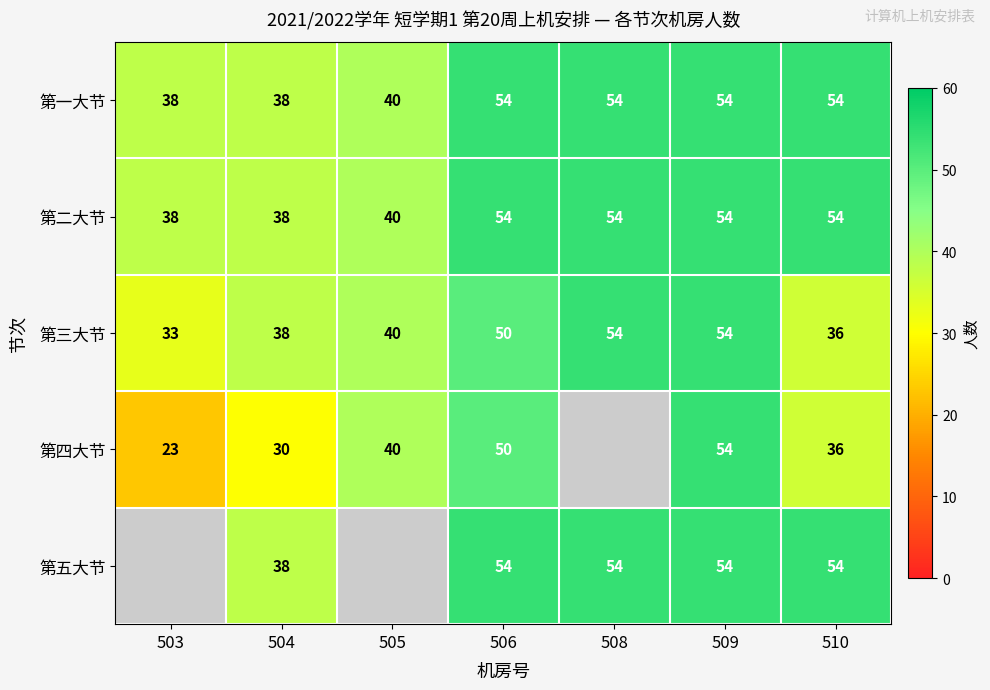

What is the difference between the maximum and minimum values in the 第二大节 series?

16